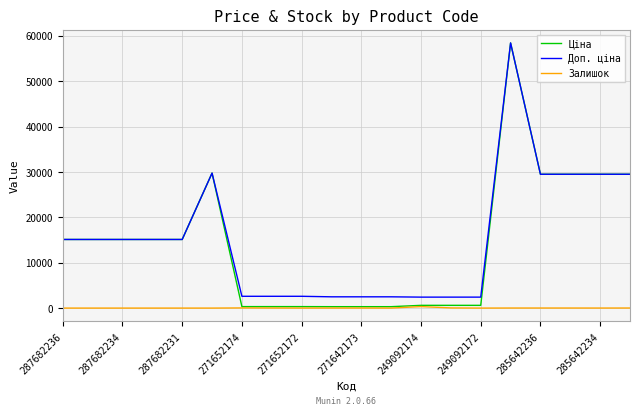

What is the minimum value for Доп. ціна?

2414.8